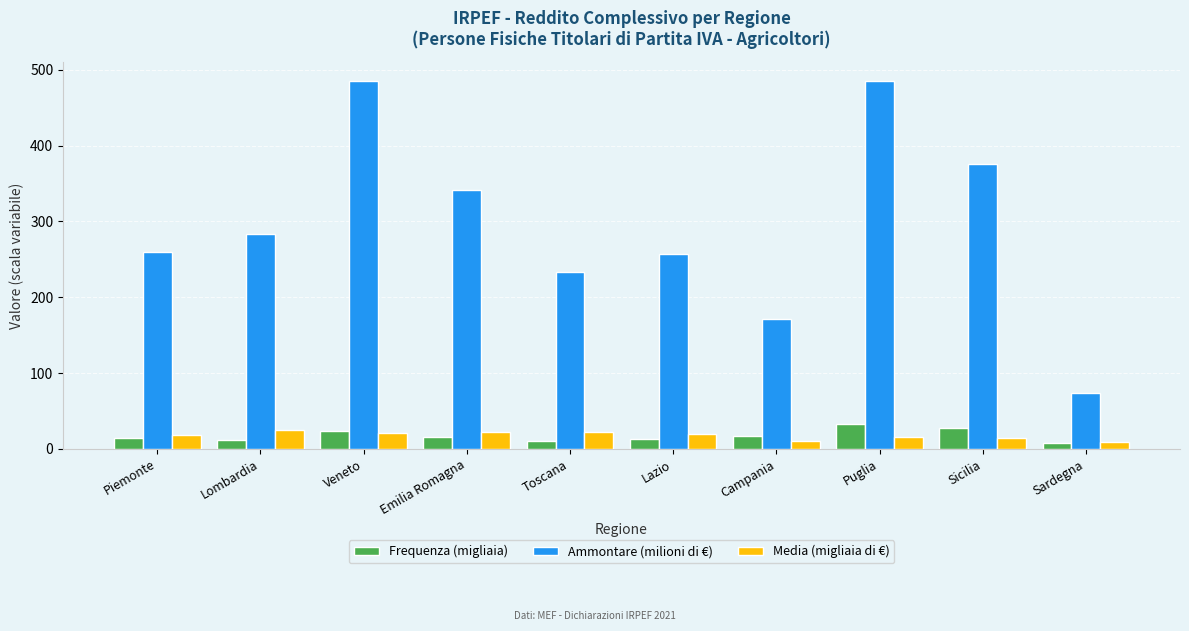

Which series has the largest total across all categories?

Ammontare (milioni di €)